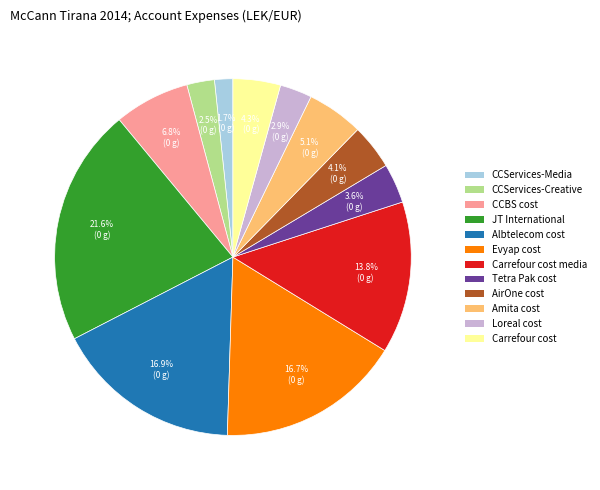

Does any single category account for the majority?

No